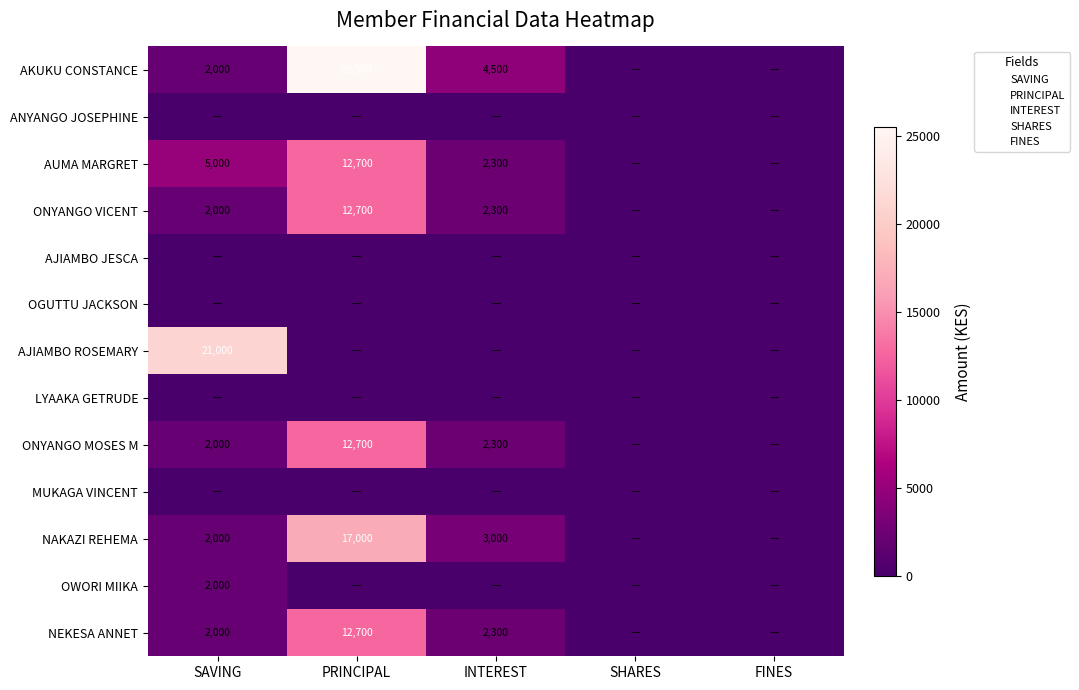

The value of NEKESA ANNET at SAVING is 1002. True or false?

False